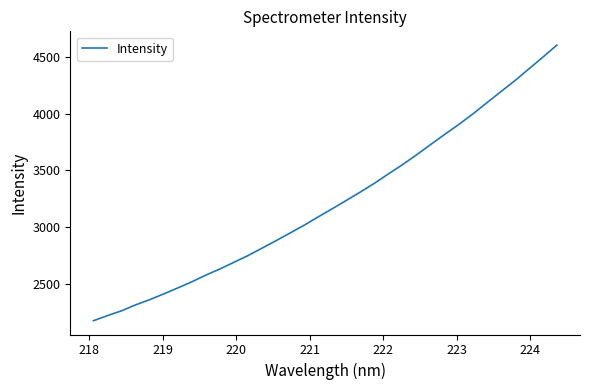

What is the minimum value shown in the chart?

2179.3